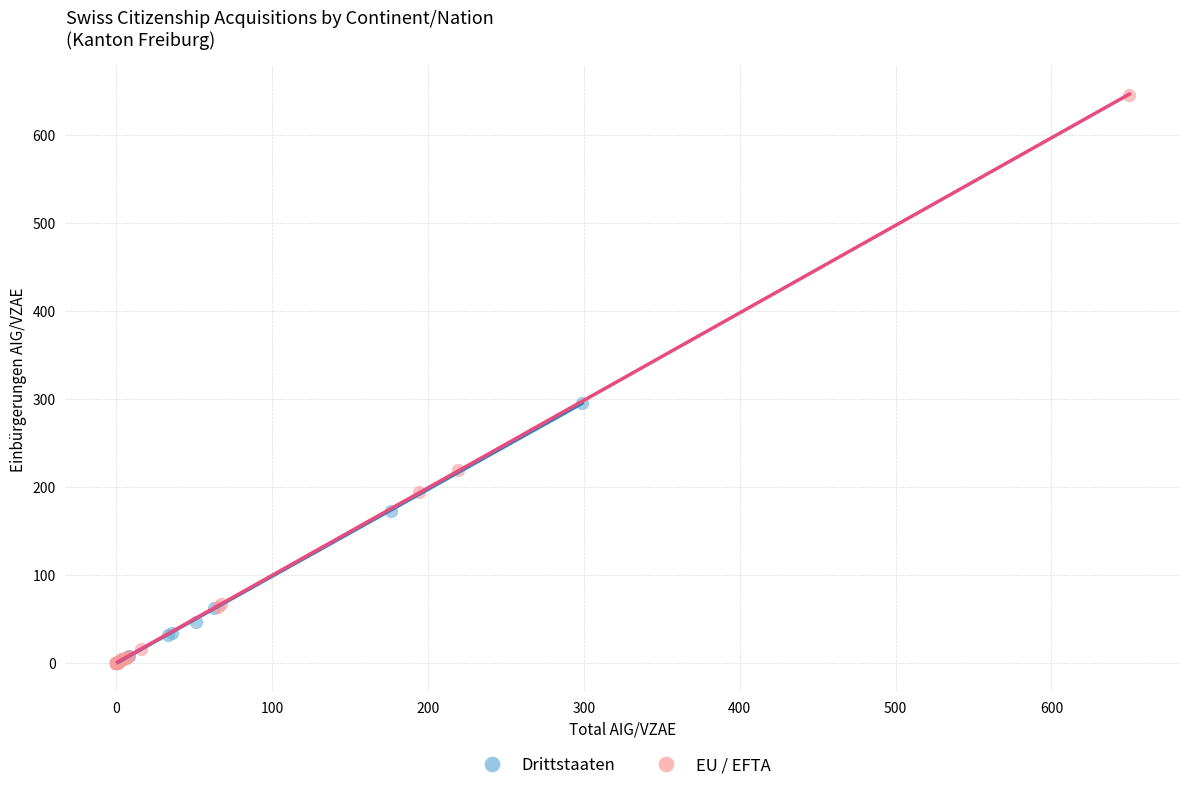

Which series has the widest spread of Y values?

EU / EFTA